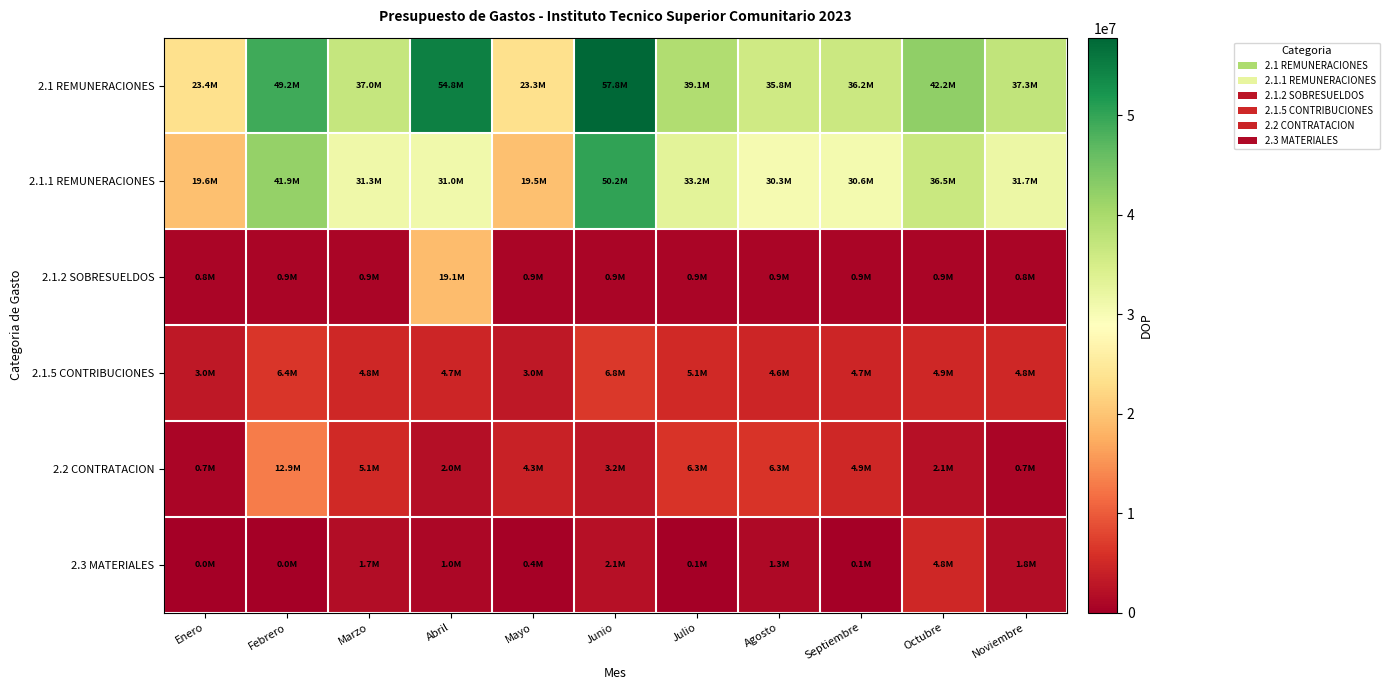

Reading right to left, transcribe all the data shown in this chart.

2.1 REMUNERACIONES: Noviembre=37337982.2	Octubre=42233543.0	Septiembre=36205744.4	Agosto=35817316.5	Julio=39119379.8	Junio=57809221.9	Mayo=23341983.2	Abril=54789214.5	Marzo=36953436.1	Febrero=49202358.0	Enero=23353784.7
2.1.1 REMUNERACIONES: Noviembre=31701175.0	Octubre=36462090.9	Septiembre=30634315.0	Agosto=30297375.0	Julio=33172865.0	Junio=50153960.0	Mayo=19465470.8	Abril=30979035.0	Marzo=31301588.2	Febrero=41920758.0	Enero=19555540.0
2.1.2 SOBRESUELDOS: Noviembre=801000.0	Octubre=899500.0	Septiembre=899500.0	Agosto=899500.0	Julio=887500.0	Junio=887500.0	Mayo=900000.0	Abril=19087190.0	Marzo=900000.0	Febrero=902000.0	Enero=831000.0
2.1.5 CONTRIBUCIONES: Noviembre=4835807.2	Octubre=4871952.1	Septiembre=4671929.4	Agosto=4620441.5	Julio=5059014.8	Junio=6767762.0	Mayo=2976512.4	Abril=4722989.5	Marzo=4751848.0	Febrero=6379600.0	Enero=2967244.7
2.2 CONTRATACION: Noviembre=697694.4	Octubre=2098126.7	Septiembre=4899489.1	Agosto=6257652.9	Julio=6282835.7	Junio=3159764.5	Mayo=4260426.3	Abril=2020105.2	Marzo=5128602.9	Febrero=12928721.7	Enero=703321.0
2.3 MATERIALES: Noviembre=1802489.2	Octubre=4819979.4	Septiembre=105709.8	Agosto=1338388.3	Julio=106025.0	Junio=2148653.2	Mayo=428251.2	Abril=1039567.2	Marzo=1660454.7	Febrero=0.0	Enero=0.0